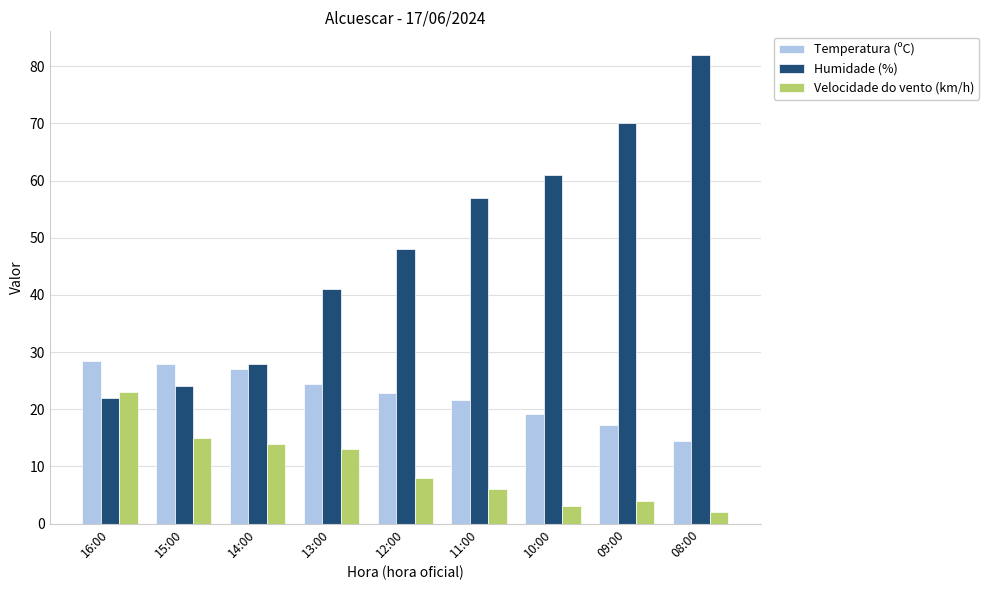

What is the difference between the highest and lowest values at 12:00?

40.0